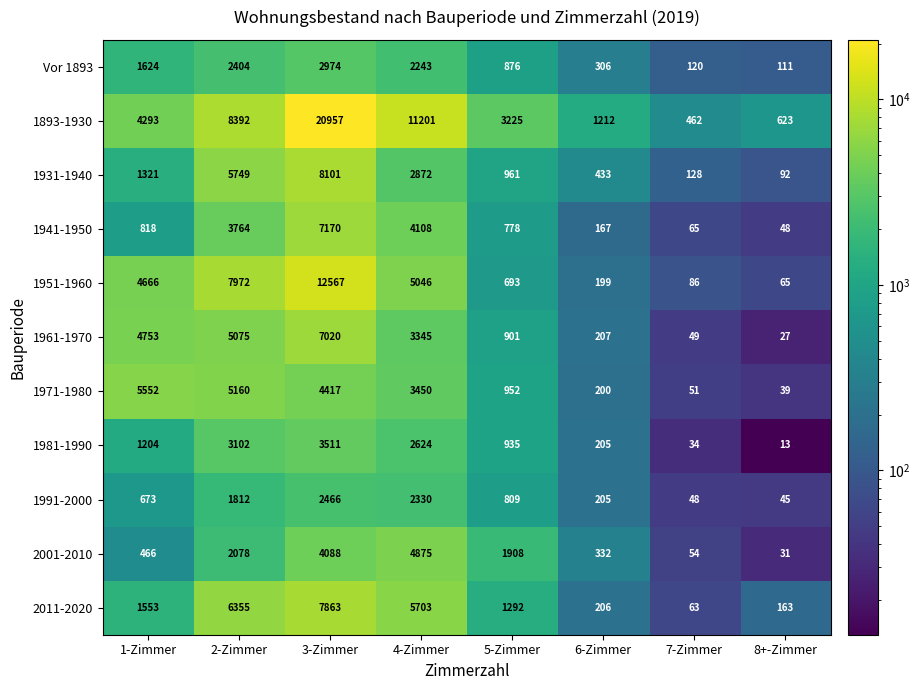

What is the sum of the 1971-1980 values at 8+-Zimmer and 4-Zimmer?

3489